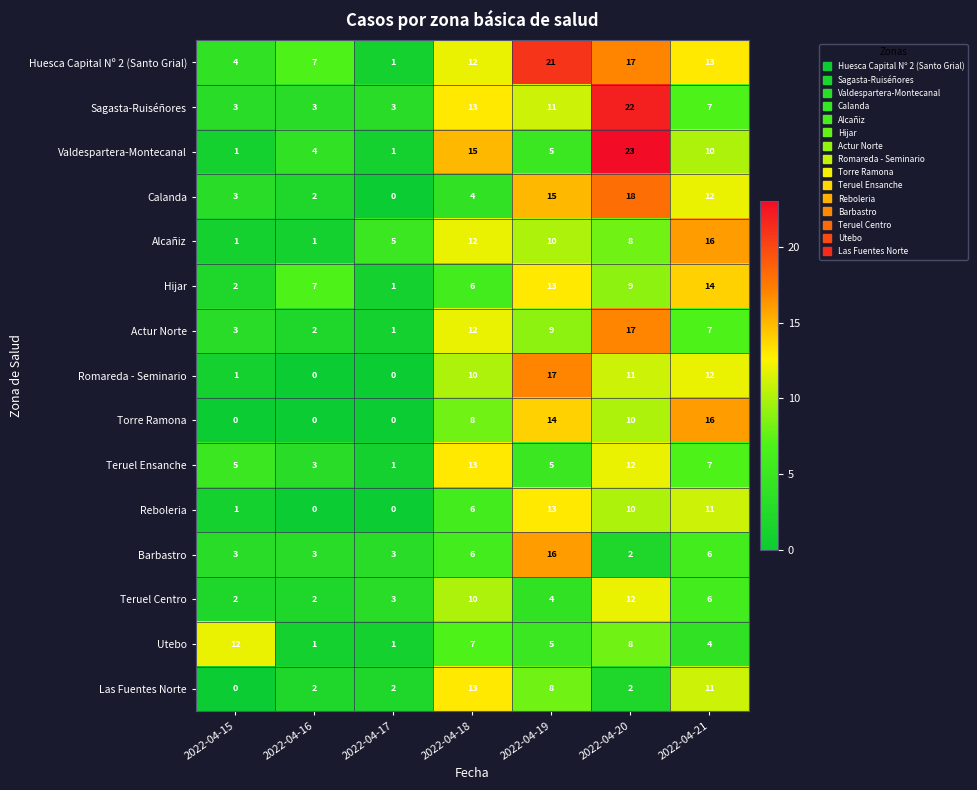

What is the sum of the Calanda values at 2022-04-18 and 2022-04-15?

7